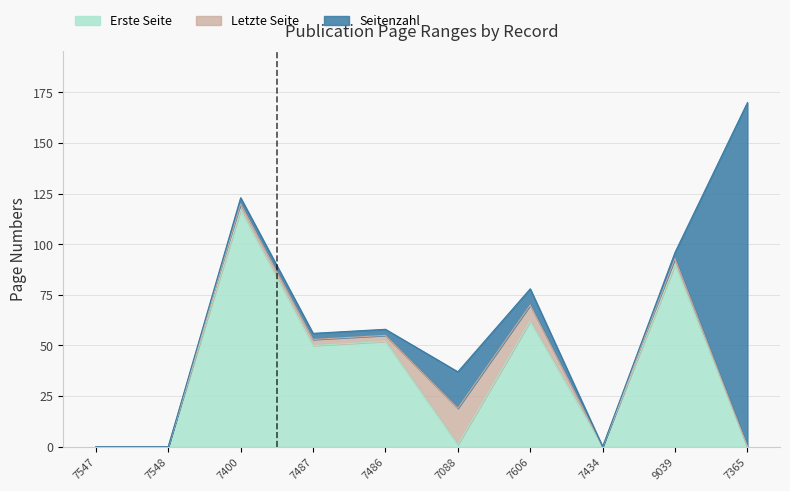

What is the label of the 6th point from the right?

7486